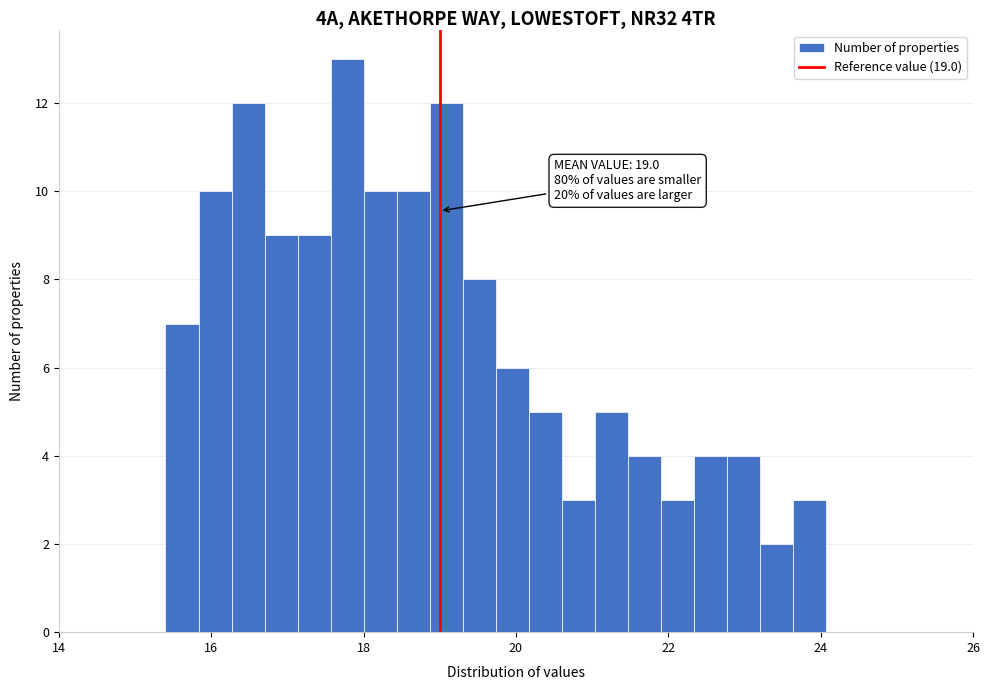

Read against the x-axis, roughly where is the centre of the tallest bar?

17.8